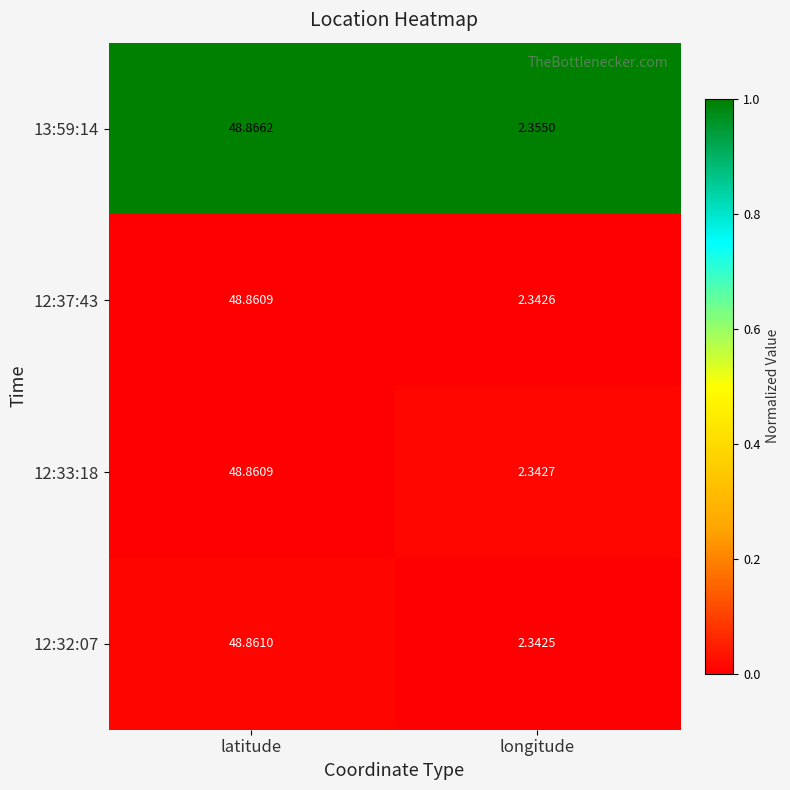

At which label does 13:59:14 reach its minimum?

longitude